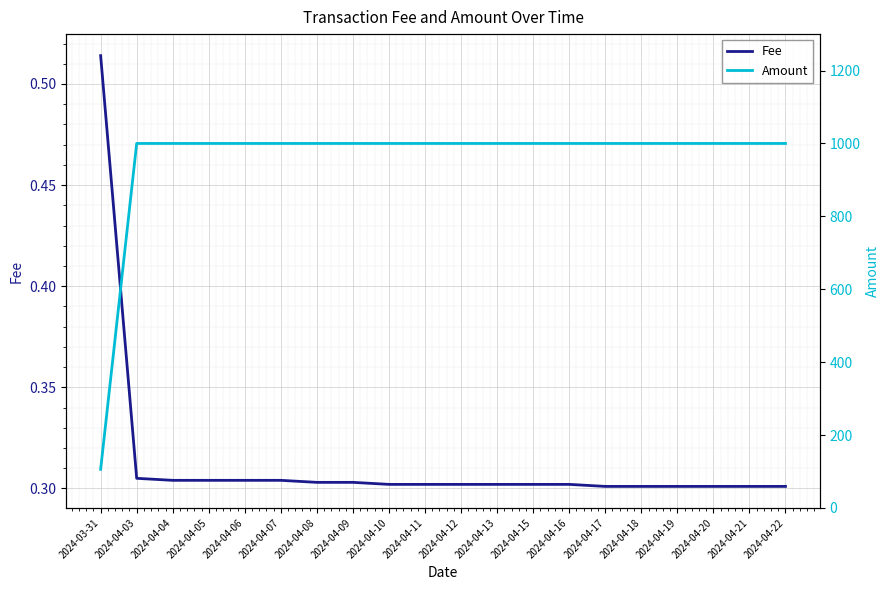

Which series changed the most between 2024-04-03 and 2024-04-16?

Fee